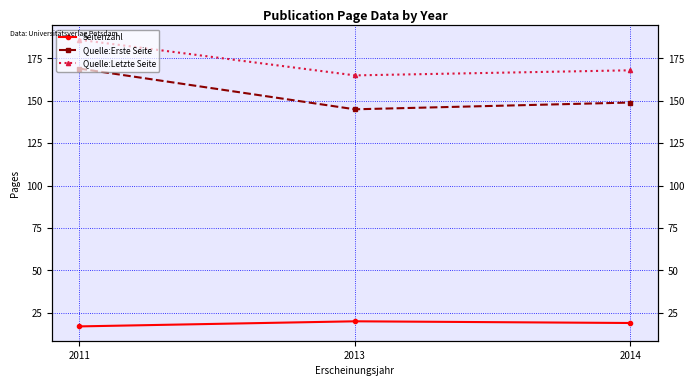

The value of Quelle:Letzte Seite at 2011 is 186. True or false?

True